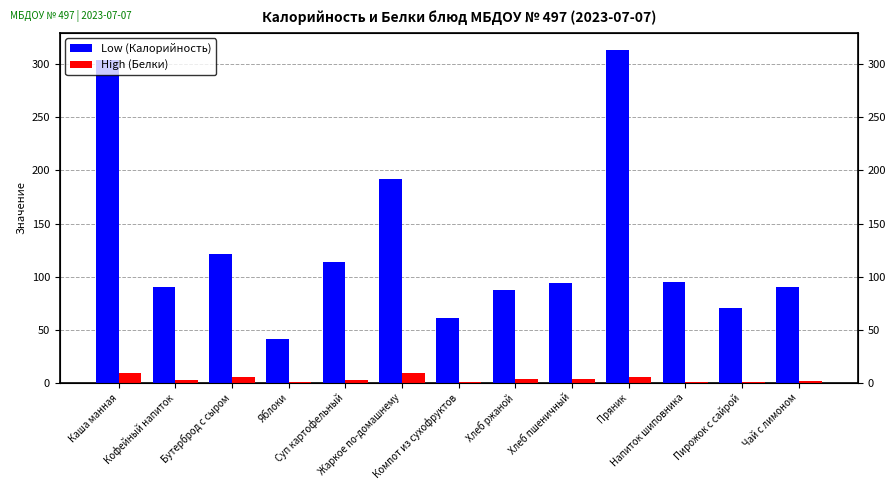

List the series in order of their peak value, lowest first.

High (Белки), Low (Калорийность)